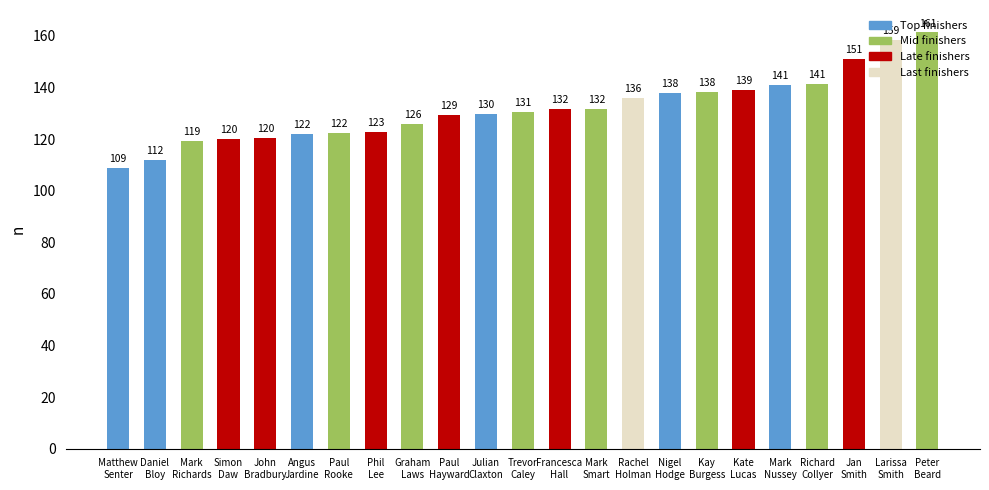

What is the sum of all values?

3030.1